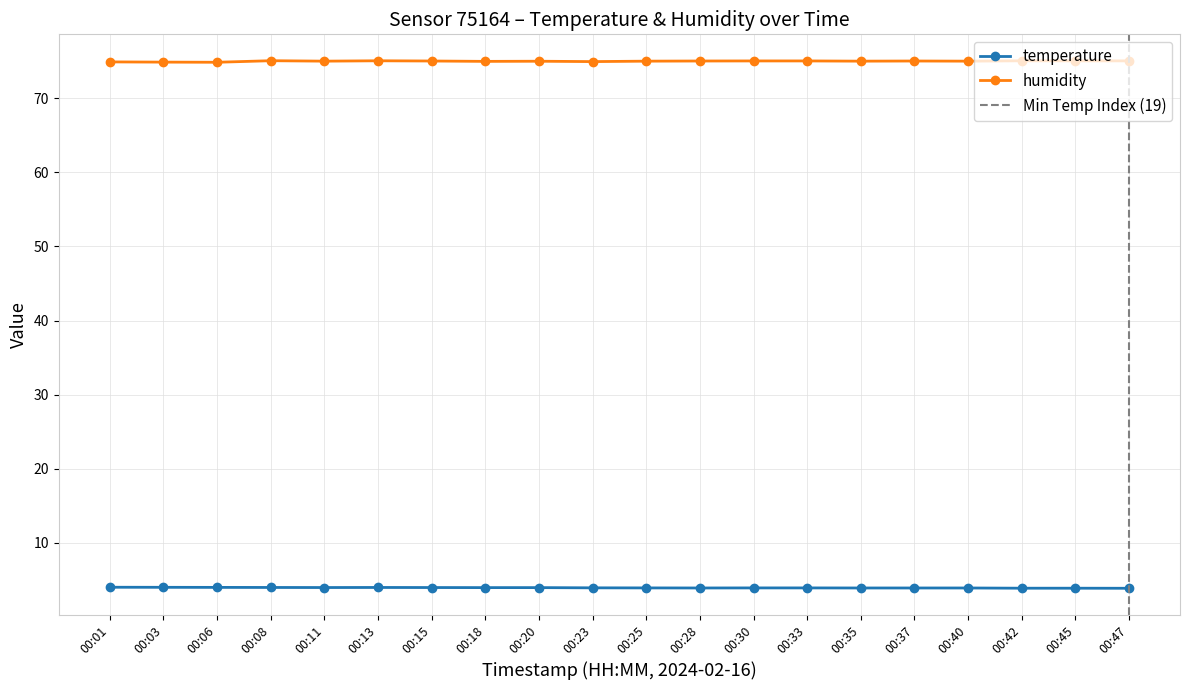

Which series has the largest range (max minus min)?

humidity